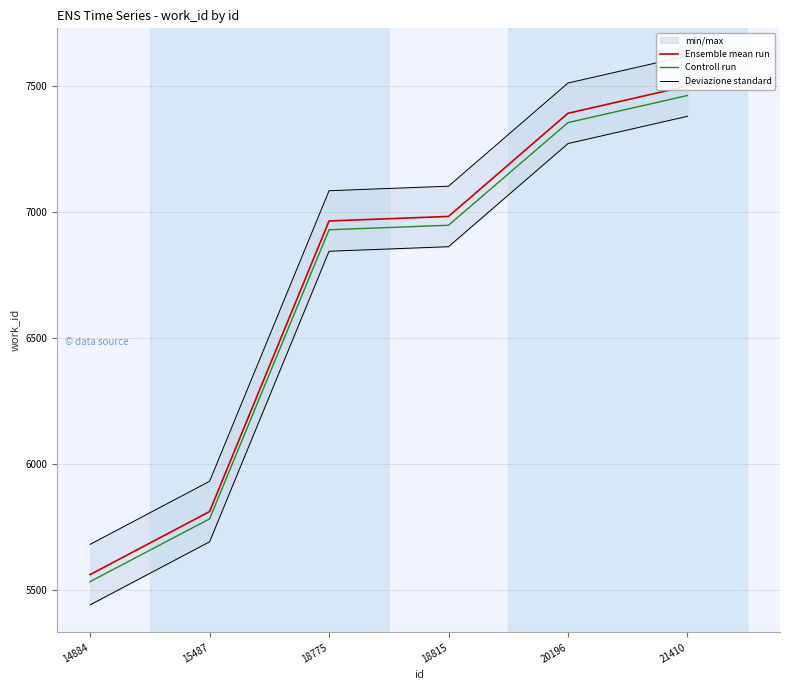

What is the maximum value shown in the chart?

7619.0